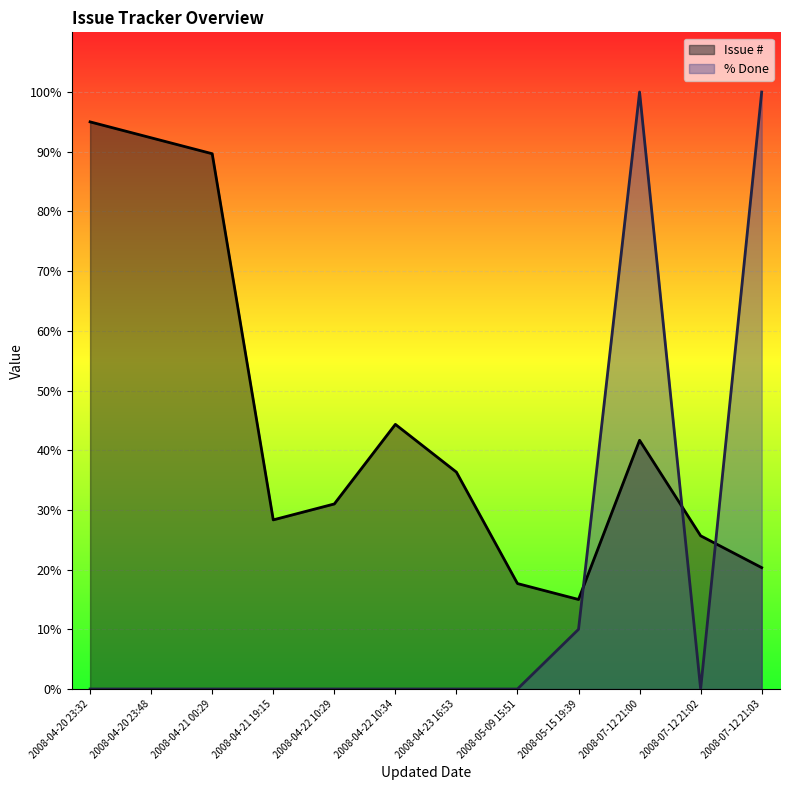

Which category has the lowest value across all series?

2008-04-20 23:32